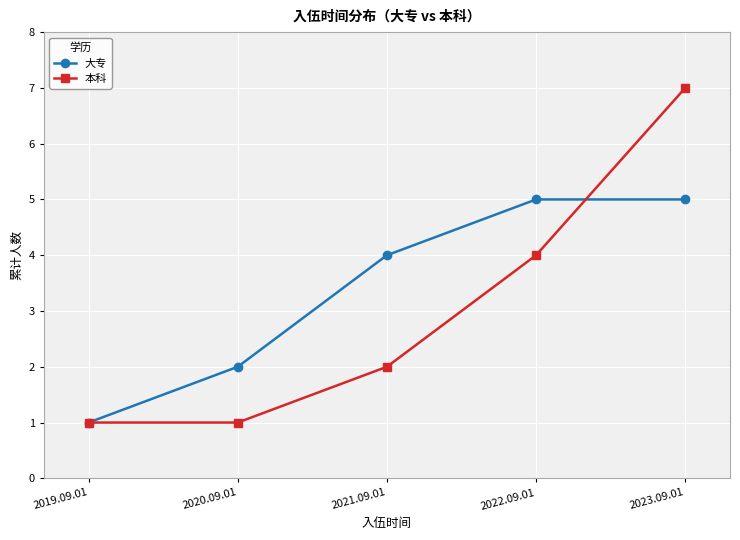

What is the approximate value of 大专 at 2020.09.01?

2